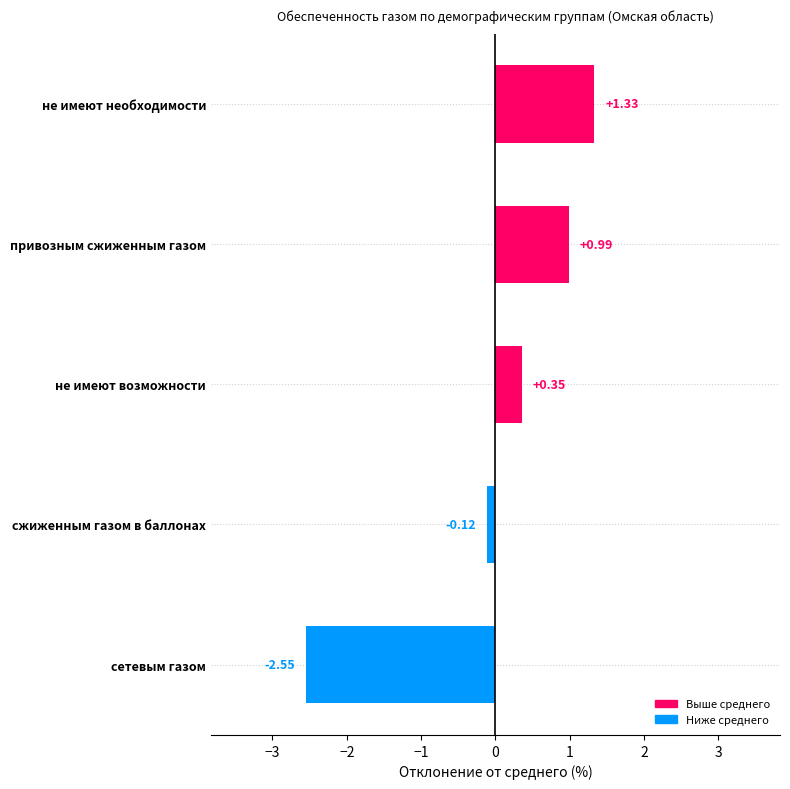

At which label is the value closest to 0?

сжиженным газом в баллонах